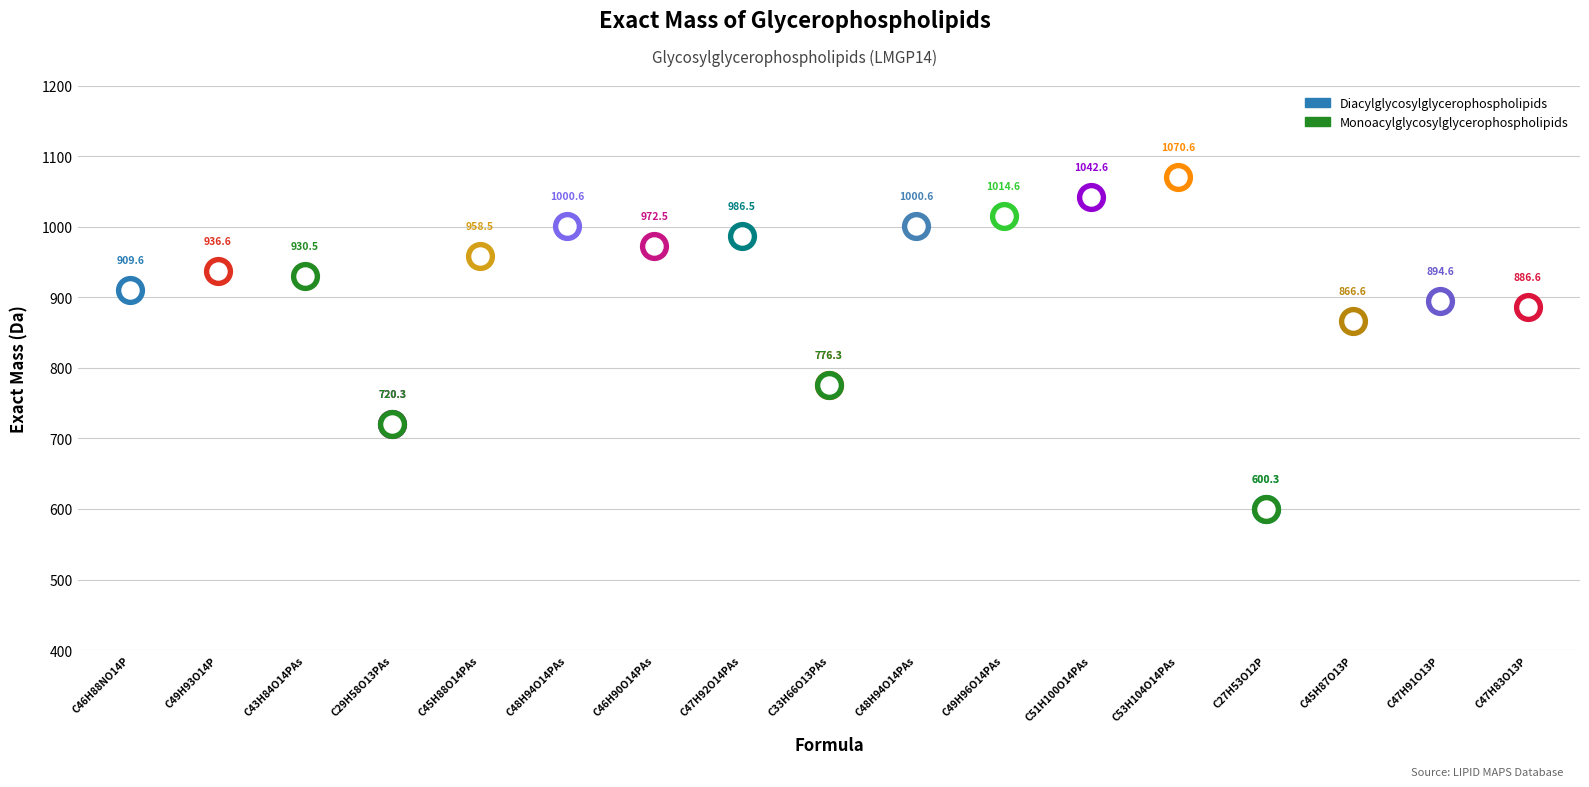

Approximately how many times larger is the value at C47H91O13P compared to C47H92O14PAs?

0.9